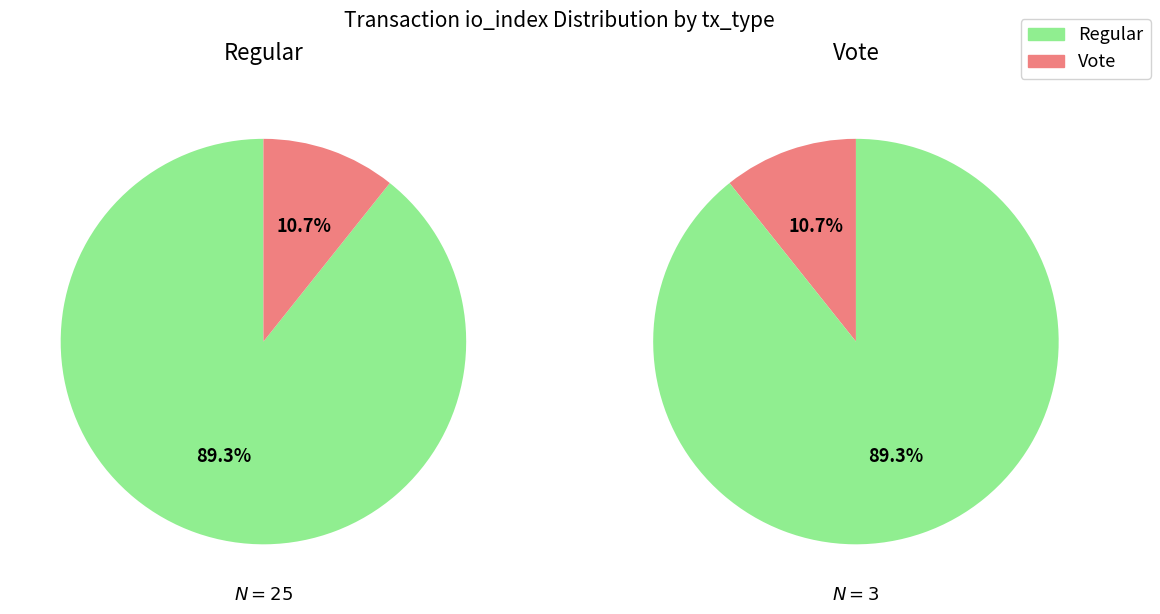

Does io_index account for over 50% of the chart?

Yes